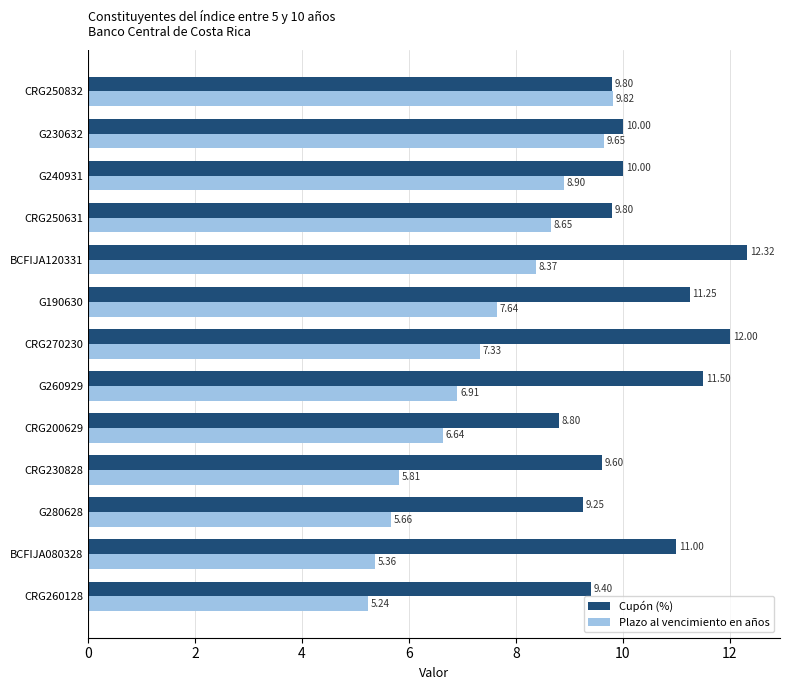

What is the average value of the Plazo al vencimiento en años series?

7.4